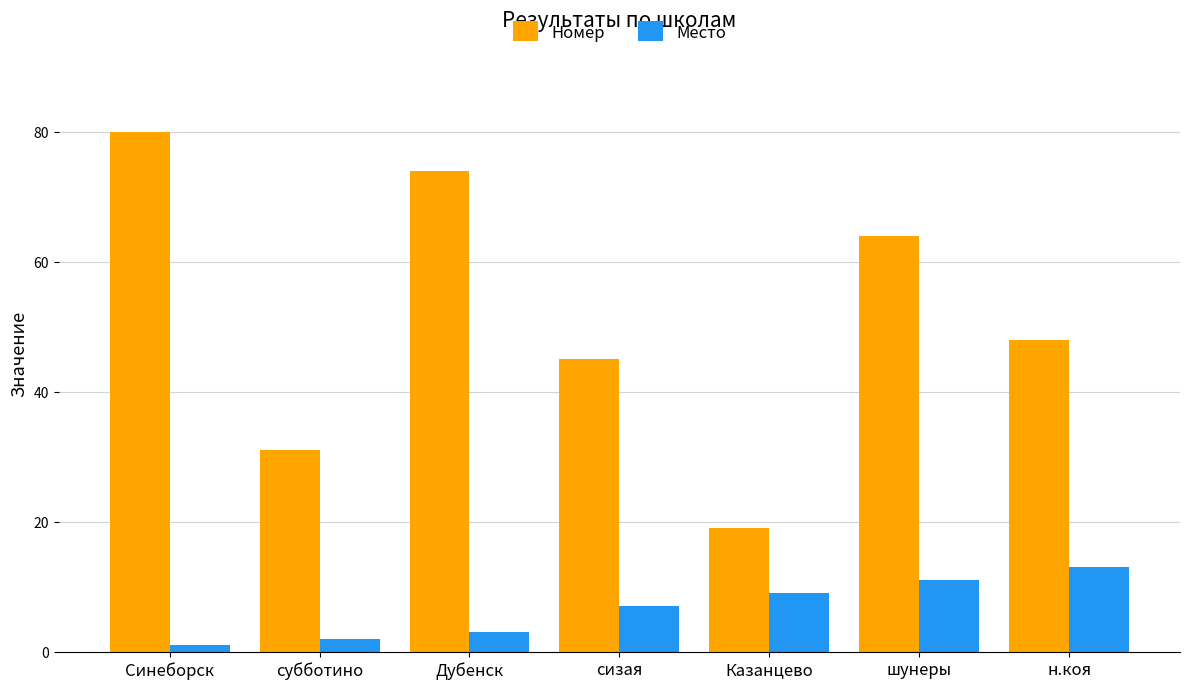

At which label is Номер closest to 49?

н.коя